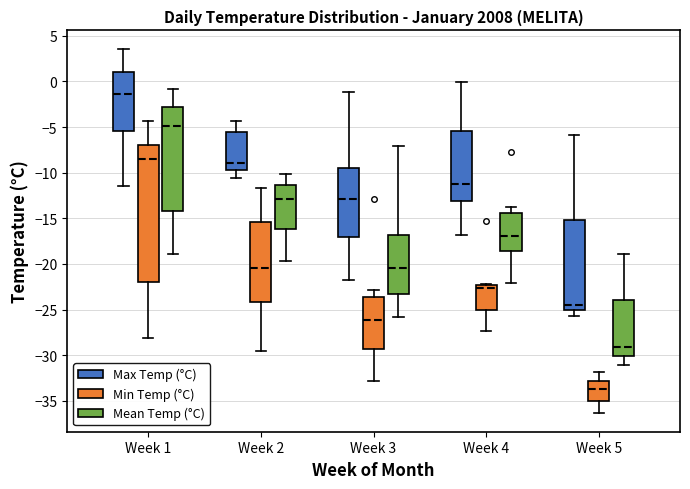

Reading left to right, transcribe this box plot: for each box, give where its median line is, the range the box spans, and where its two whiskers end, as read against the y-axis. The values are not printed on the chart, so give them approximately, as read against the axis.

Week 1 (Max Temp (°C)): median -1.5, box -5.5 to 1.0, whiskers -11.5 to 3.5
Week 1 (Min Temp (°C)): median -8.5, box -22.0 to -7.0, whiskers -28.0 to -4.5
Week 1 (Mean Temp (°C)): median -5.0, box -14.0 to -3.0, whiskers -19.0 to -1.0
Week 2 (Max Temp (°C)): median -9.0, box -9.5 to -5.5, whiskers -10.5 to -4.5
Week 2 (Min Temp (°C)): median -20.5, box -24.0 to -15.5, whiskers -29.5 to -11.5
Week 2 (Mean Temp (°C)): median -13.0, box -16.0 to -11.5, whiskers -19.5 to -10.0
Week 3 (Max Temp (°C)): median -13.0, box -17.0 to -9.5, whiskers -22.0 to -1.0
Week 3 (Min Temp (°C)): median -26.0, box -29.5 to -23.5, whiskers -33.0 to -23.0
Week 3 (Mean Temp (°C)): median -20.5, box -23.5 to -17.0, whiskers -26.0 to -7.0
Week 4 (Max Temp (°C)): median -11.0, box -13.0 to -5.5, whiskers -17.0 to 0.0
Week 4 (Min Temp (°C)): median -22.5 (just below the box's upper edge), box -25.0 to -22.5, whiskers -27.5 to -22.0
Week 4 (Mean Temp (°C)): median -17.0, box -18.5 to -14.5, whiskers -22.0 to -14.0
Week 5 (Max Temp (°C)): median -24.5, box -25.0 to -15.0, whiskers -25.5 to -6.0
Week 5 (Min Temp (°C)): median -33.5, box -35.0 to -33.0, whiskers -36.5 to -32.0
Week 5 (Mean Temp (°C)): median -29.0, box -30.0 to -24.0, whiskers -31.0 to -19.0